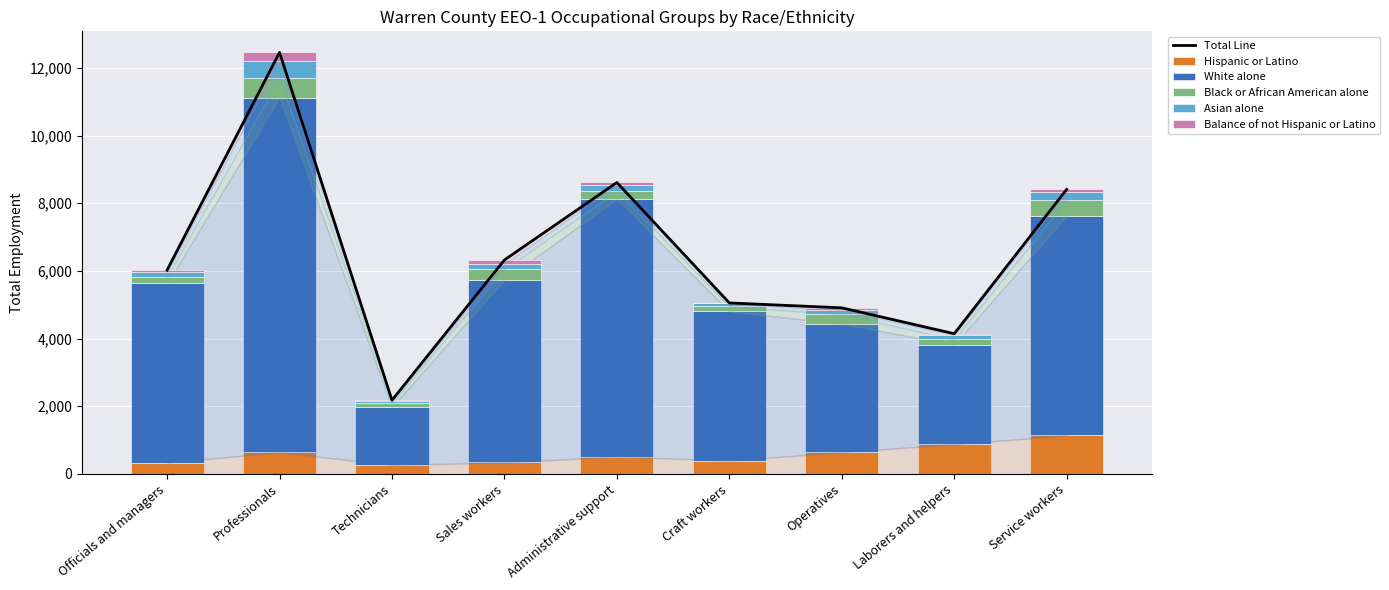

How many data points in White alone are above 5300?

4